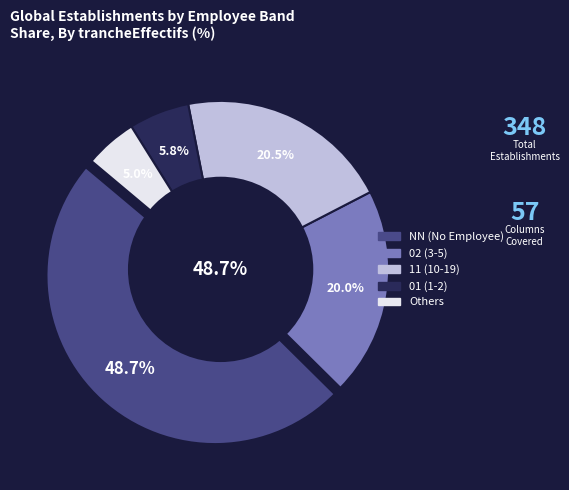

To the nearest percent, what portion does NN represent?

49%